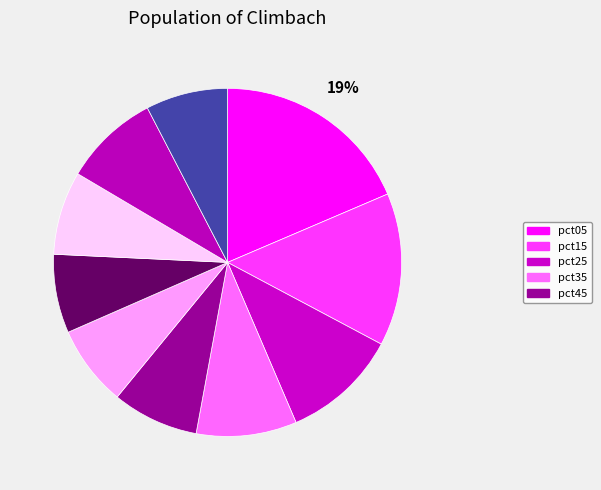

Is there any slice that represents more than half of the pie?

No